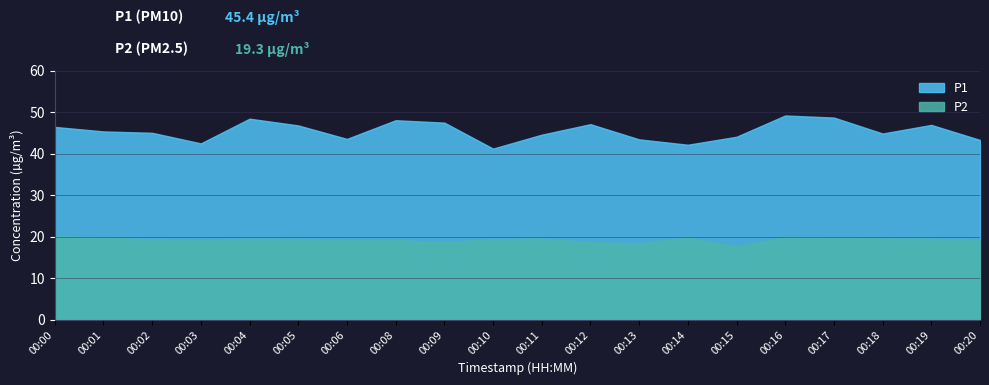

What is the average value of the P1 series?

45.4